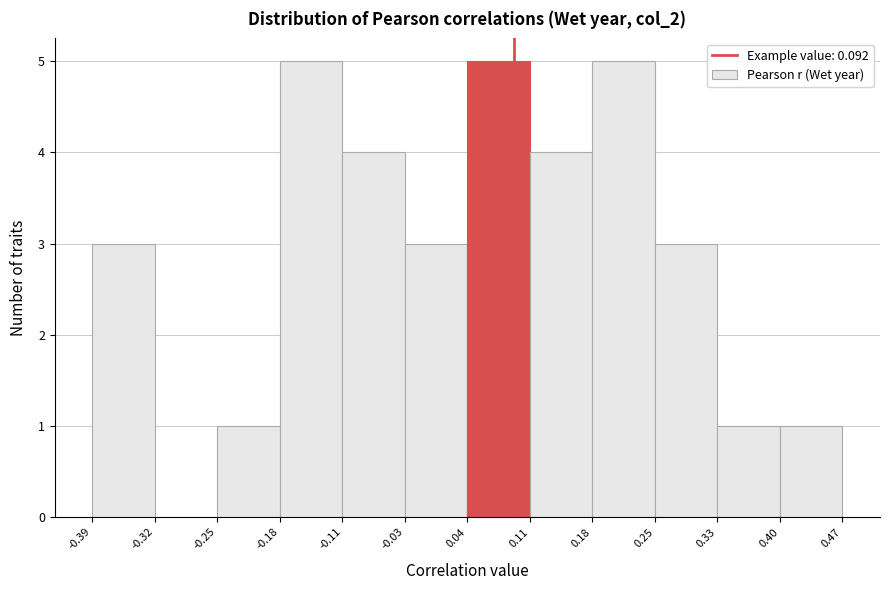

Reading left to right, transcribe this chart: for each bar, give the range it covers on the x-axis and its height. The values are not printed on the chart, so give them approximately, as read against the axis.

-0.39 to -0.32: 3
-0.32 to -0.25: 0
-0.25 to -0.18: 1
-0.18 to -0.11: 5
-0.11 to -0.03: 4
-0.03 to 0.04: 3
0.04 to 0.11: 5
0.11 to 0.18: 4
0.18 to 0.25: 5
0.25 to 0.33: 3
0.33 to 0.40: 1
0.40 to 0.47: 1